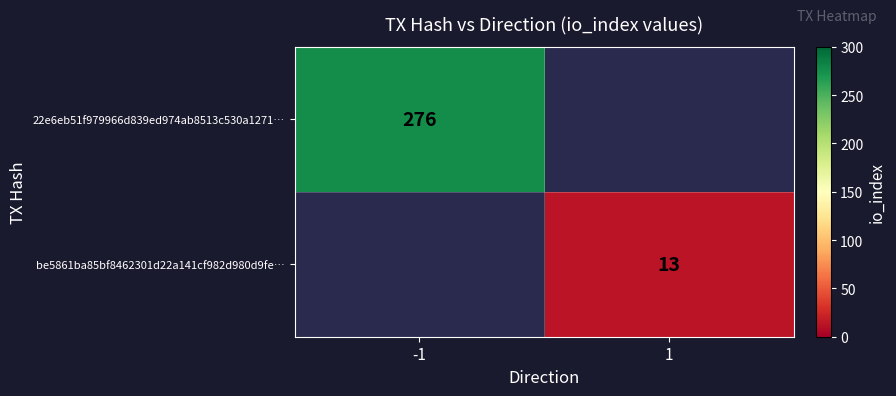

True or false: be5861ba85bf8462301d22a141cf982d980d9fe… has a value of 19 at 1.

False